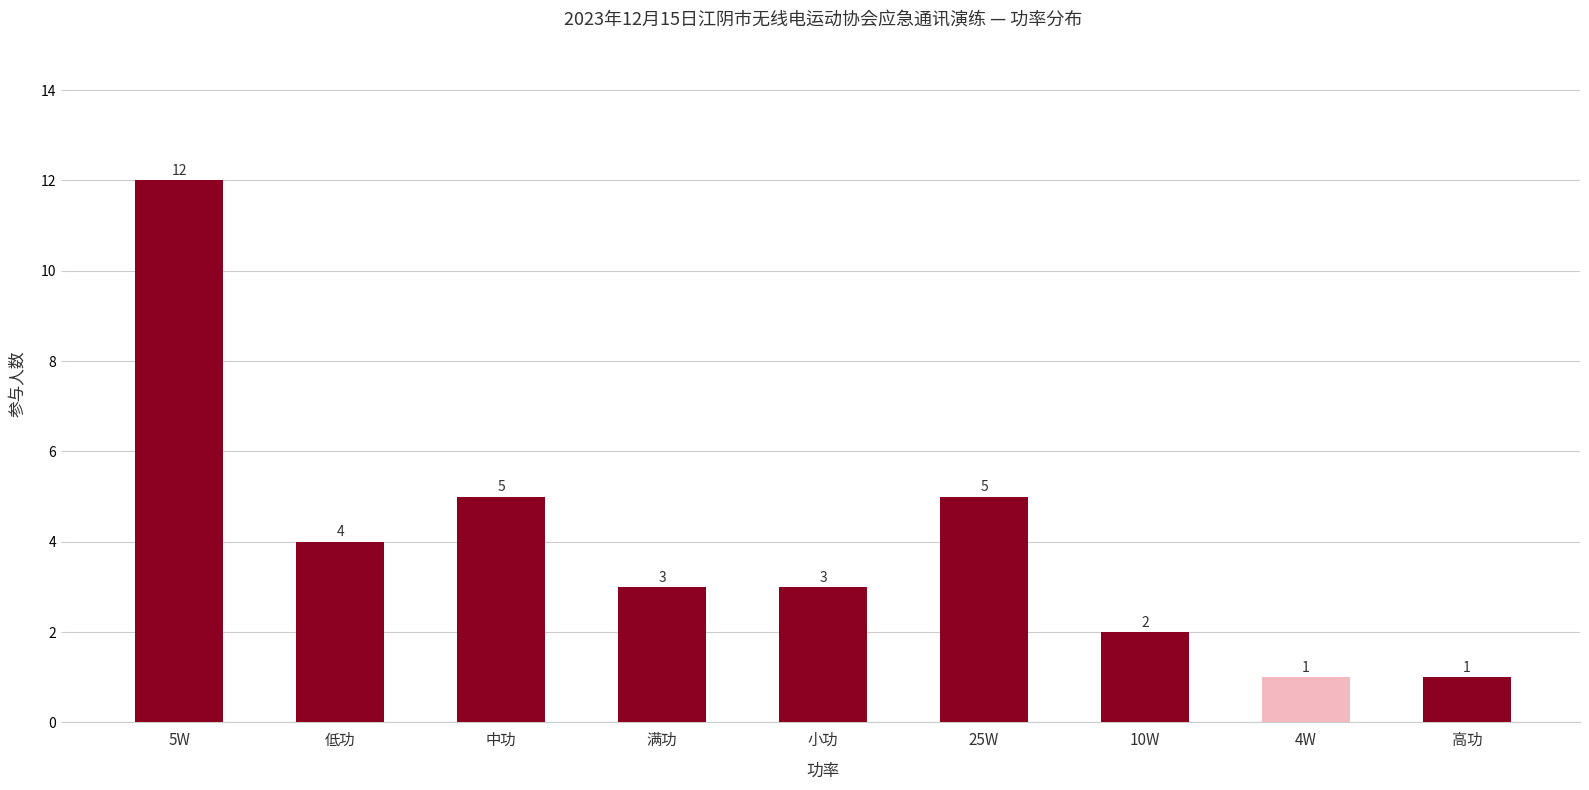

Read the value at 25W.

5